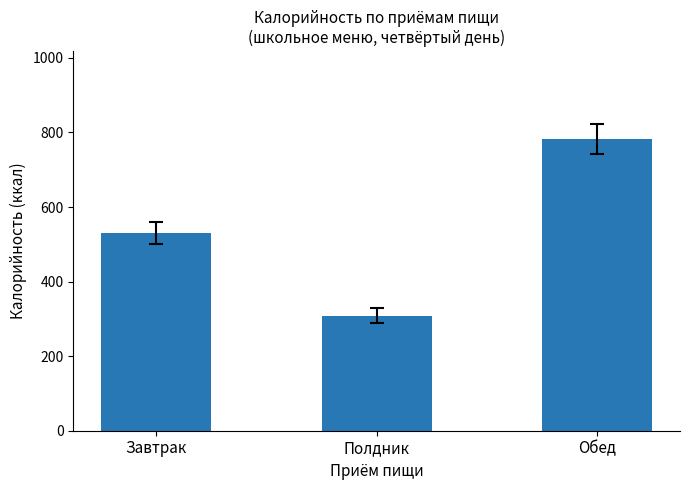

True or false: the data shows 1273 at Обед.

False